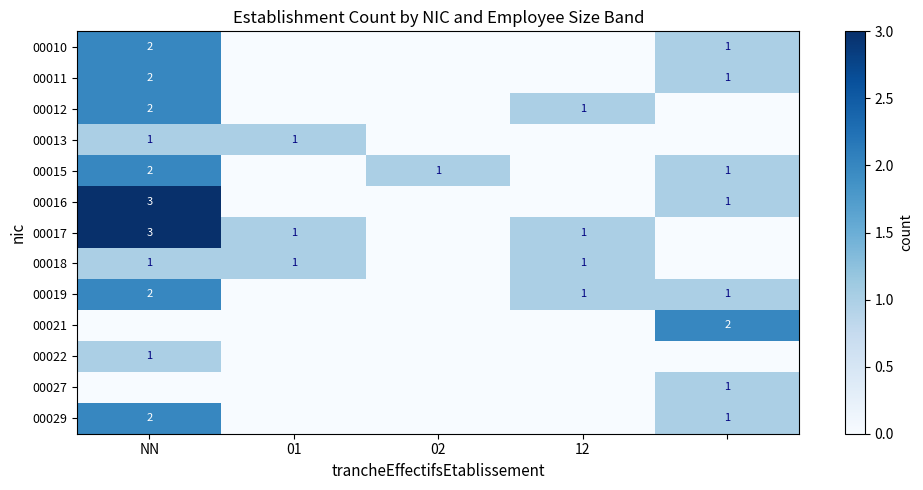

Is it true that 00012 equals 2 at 12?

False